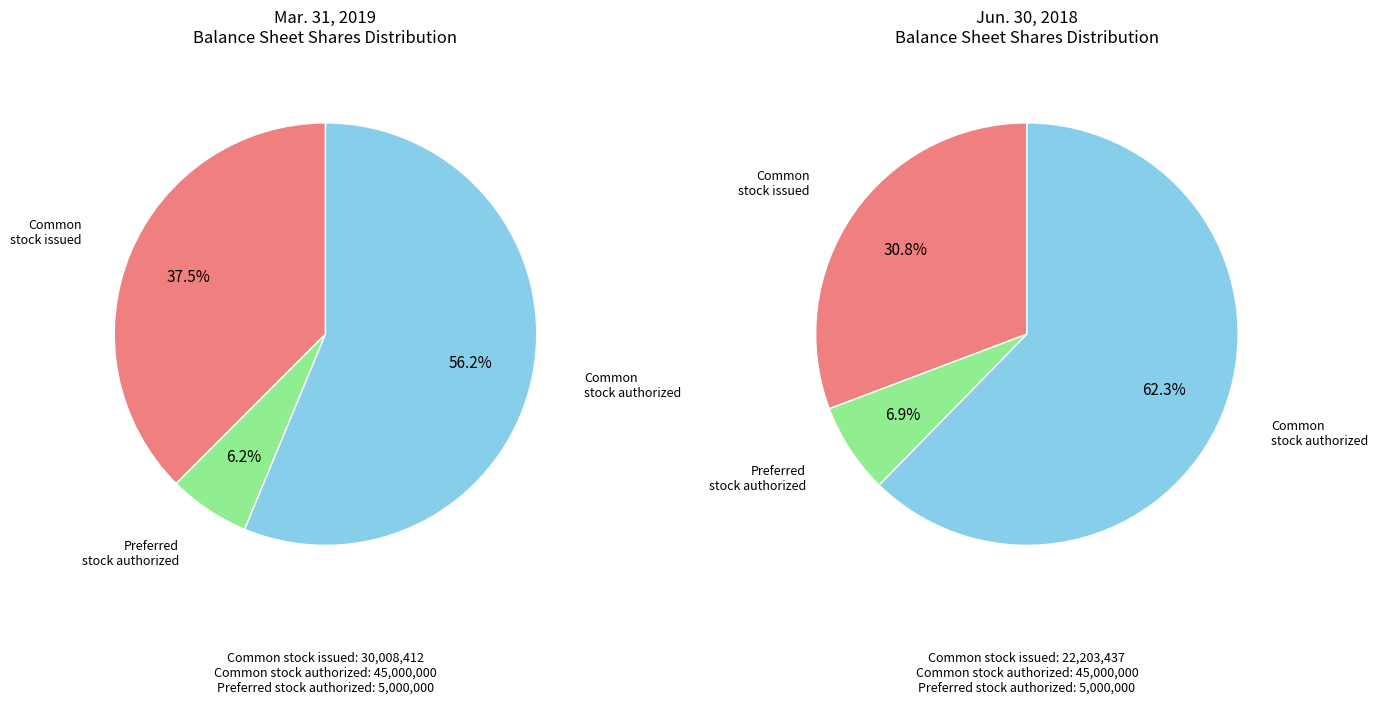

What is the largest slice in the pie chart?

Common stock, authorized